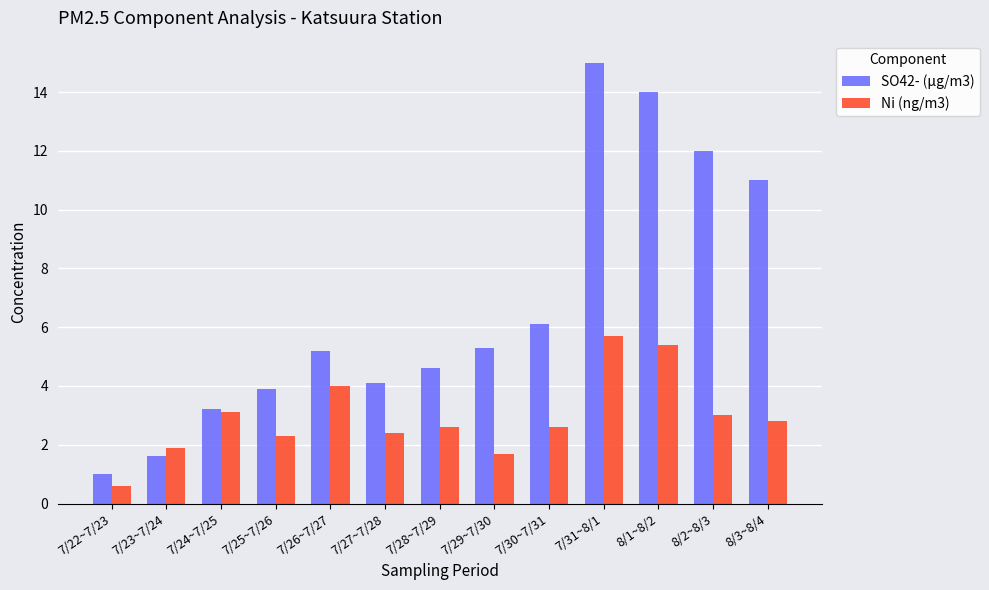

What is the difference between the SO42- (μg/m3) values at 7/22~7/23 and 7/30~7/31?

5.1